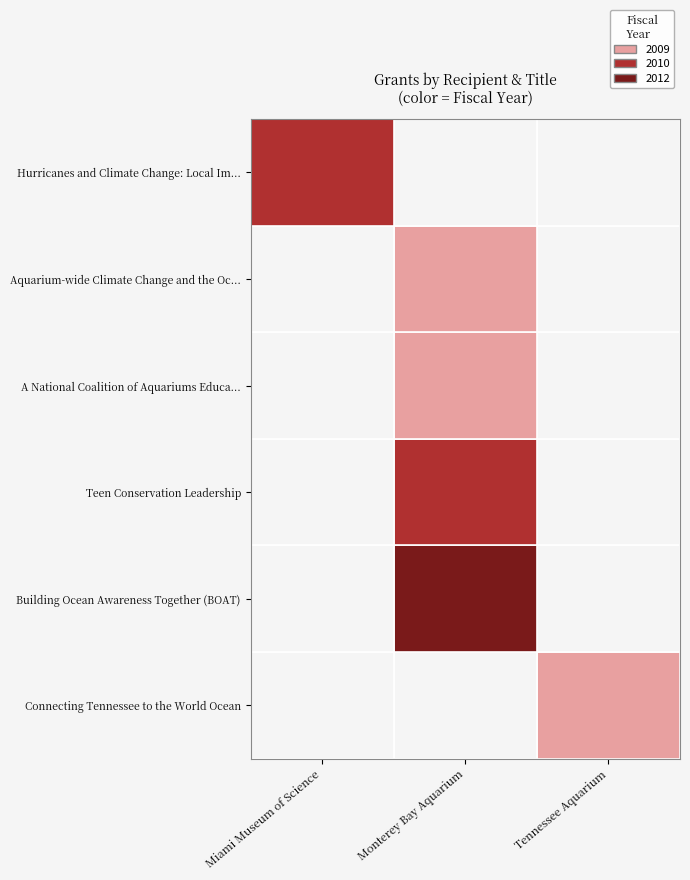

How many values exceed 2010?

1